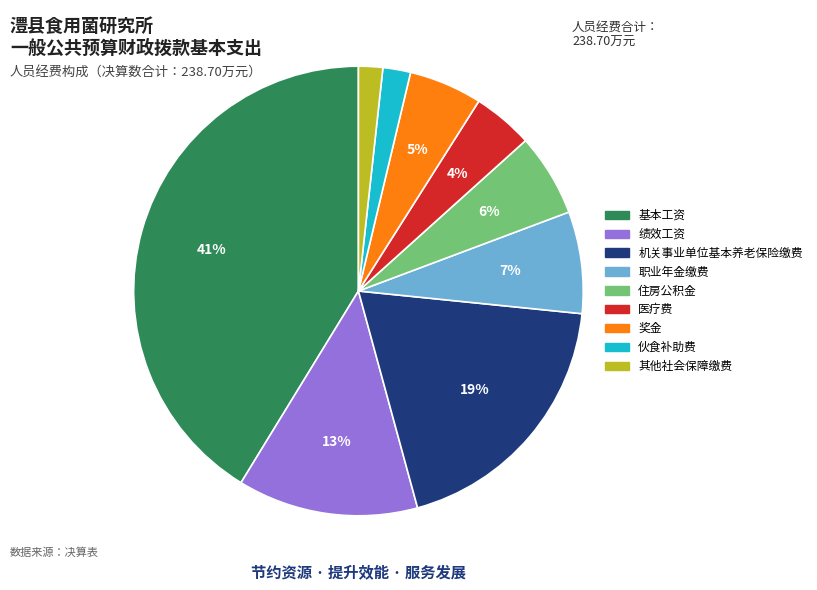

What is the ratio of the value at 绩效工资 to the value at 基本工资?

0.3